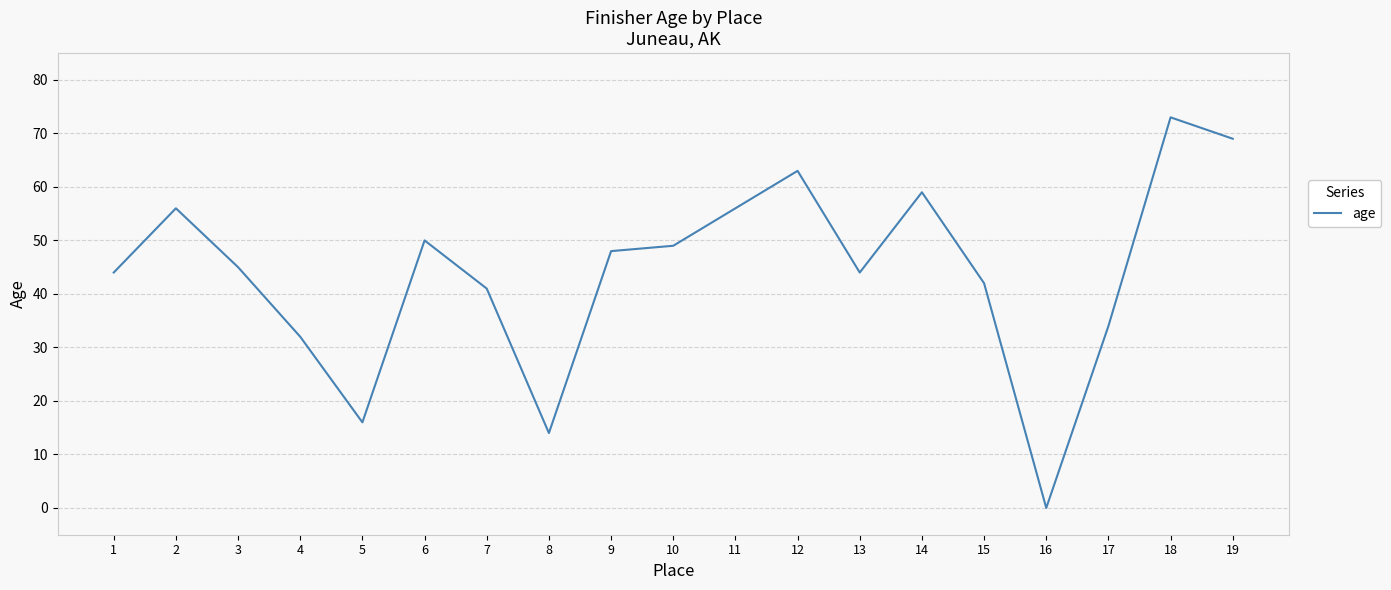

What value does the data have at 9, to the nearest 5?

50